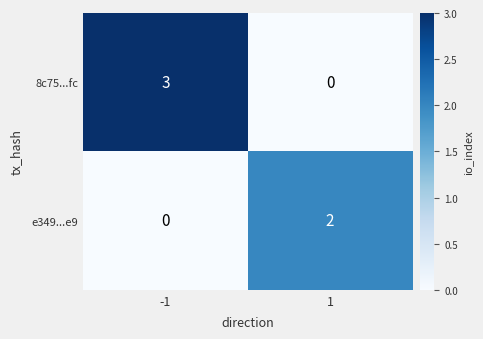

The value of 8c75...fc at 1 is 0. True or false?

True